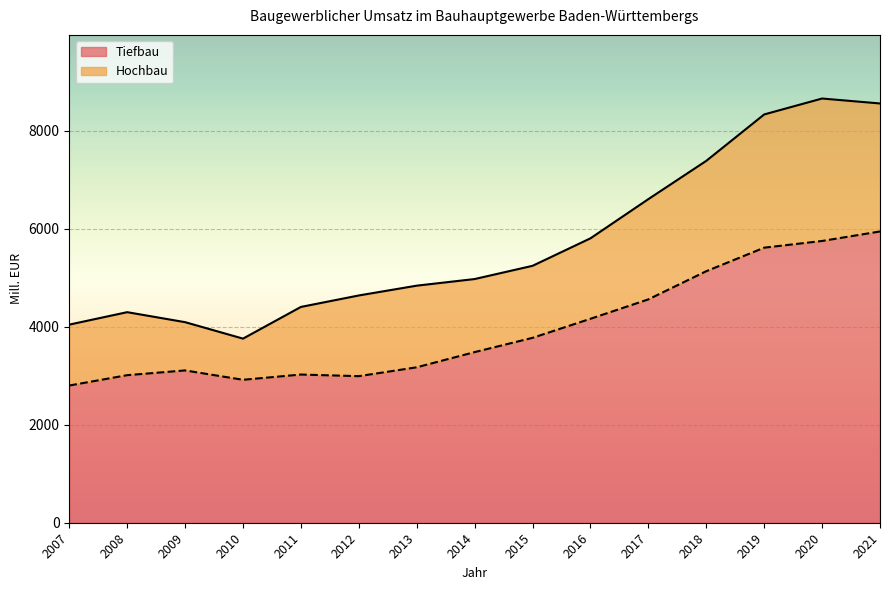

Is it true that Tiefbau equals 1905 at 2009?

False